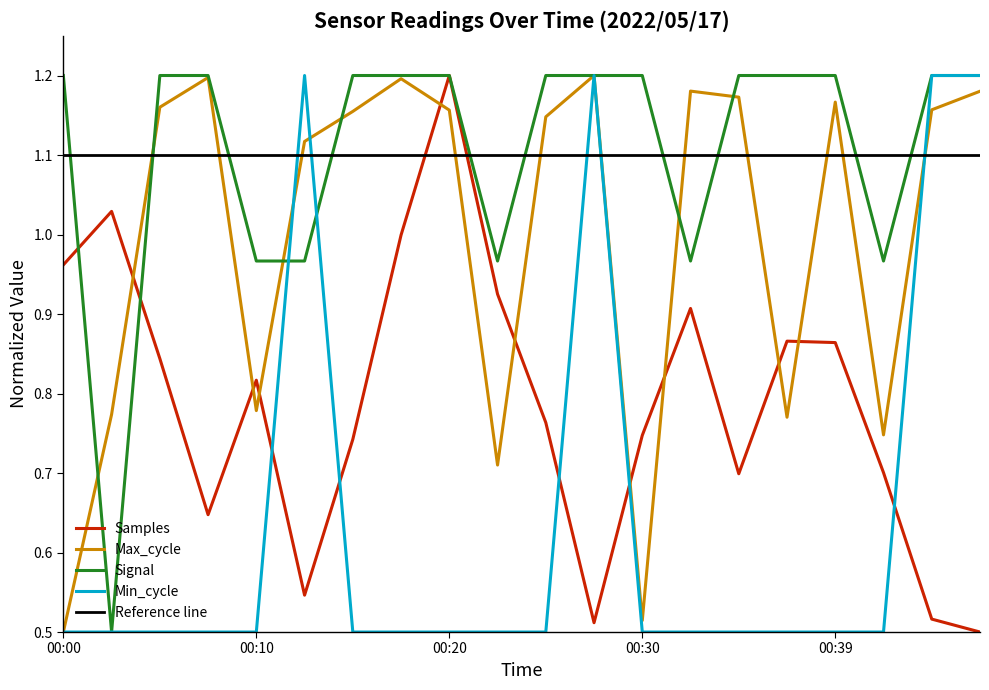

Is it true that Min_cycle equals 0.5 at 00:42?

True